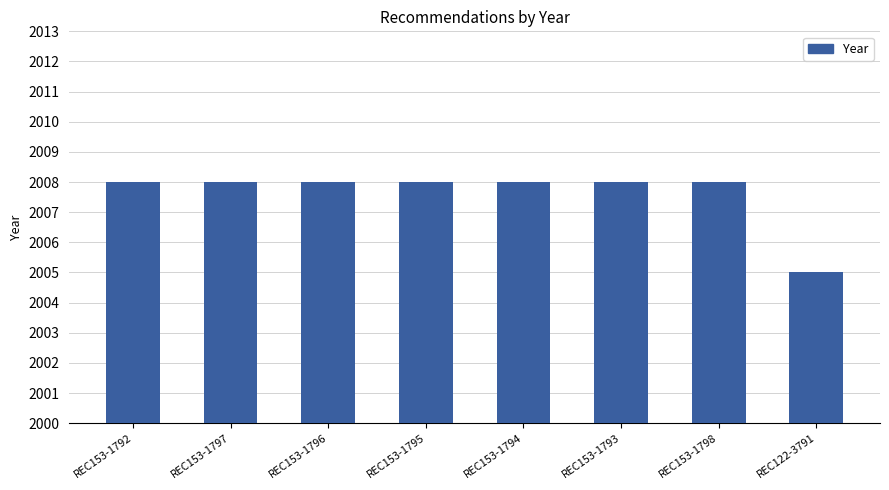

What is the value of the 2nd bar from the left?

2008